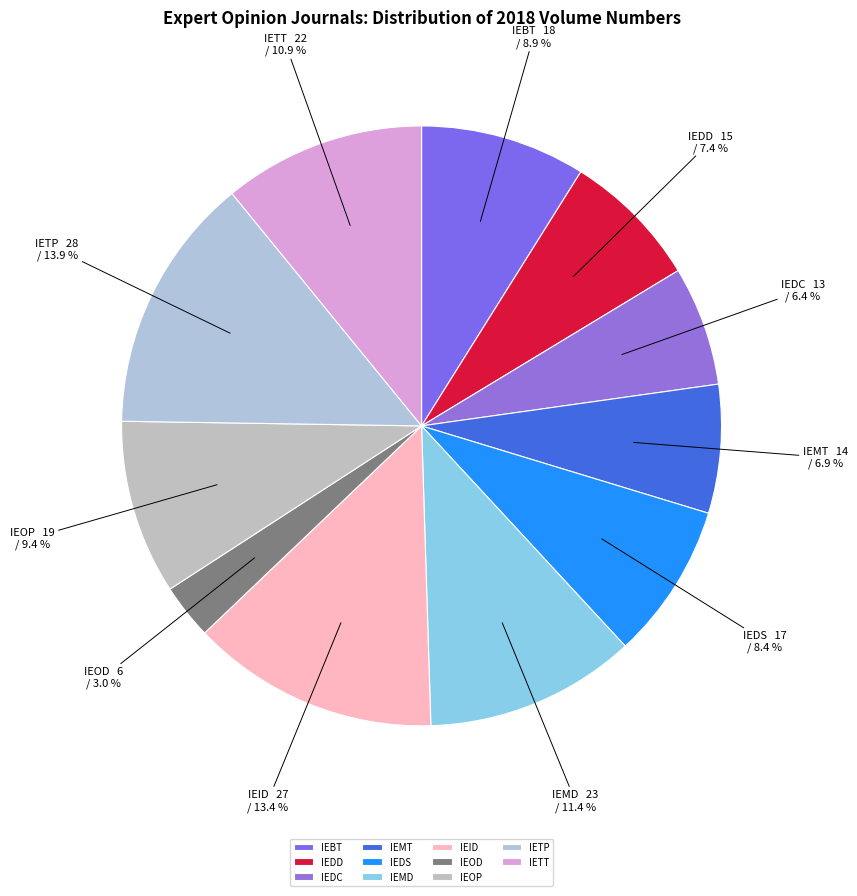

What percentage is the IEOP slice, to the nearest percent?

9%